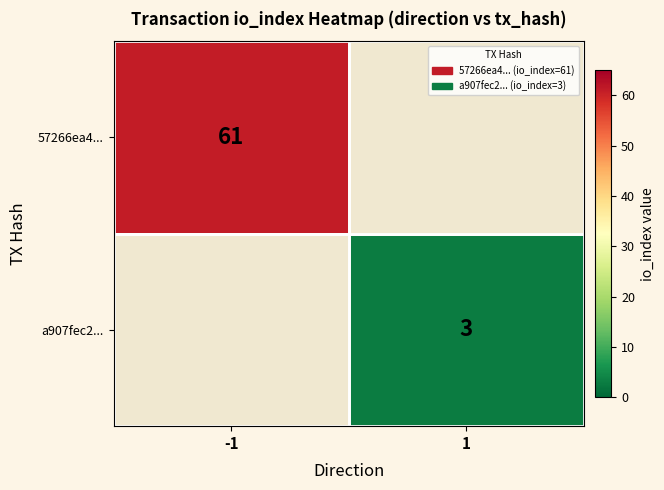

Which category has the highest value across all series?

-1